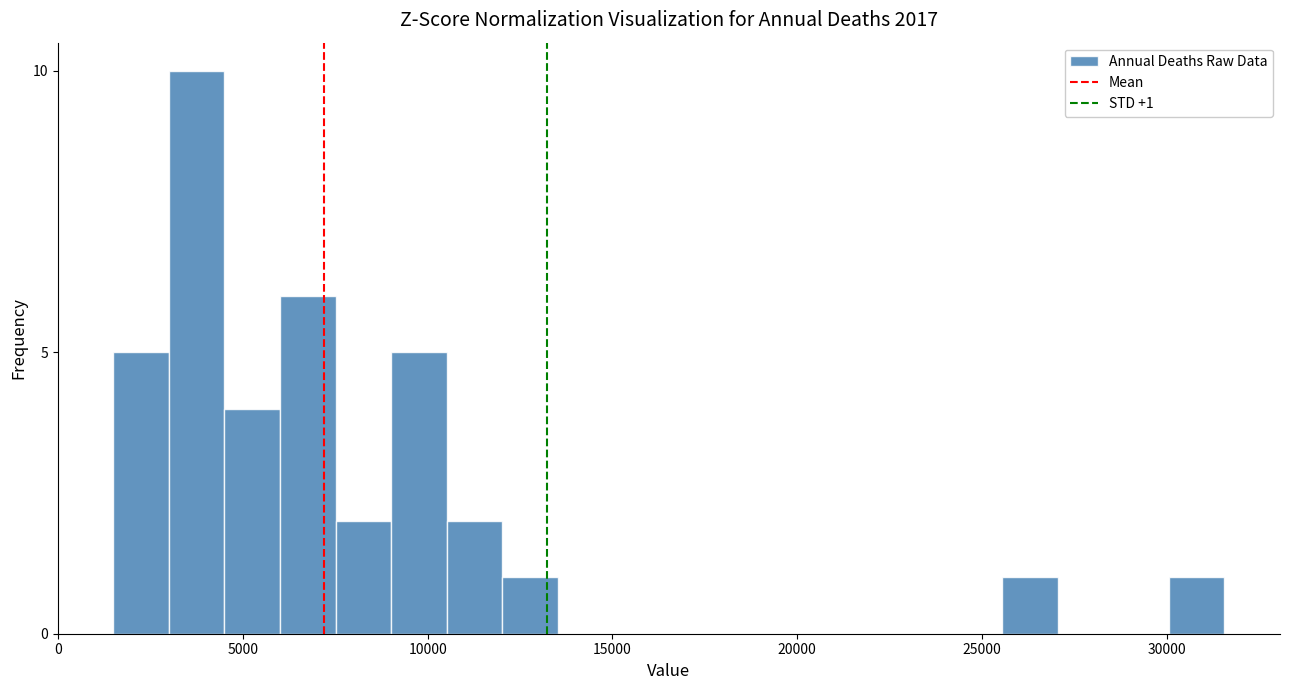

Around what value on the x-axis is the tallest bar? Give the approximate position of its centre, as read against the axis.

3500